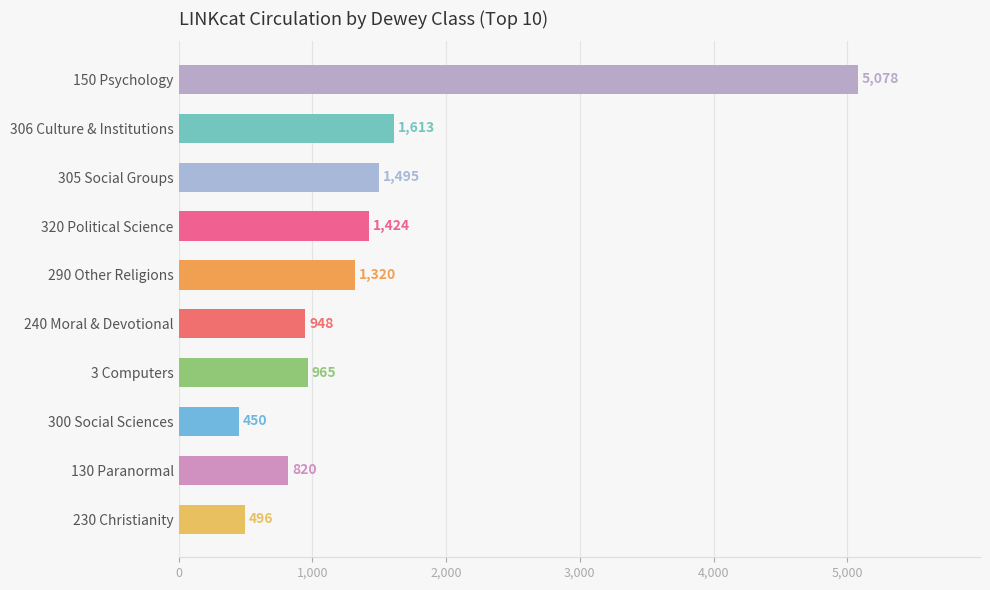

What is the value of the 6th bar from the top?

948